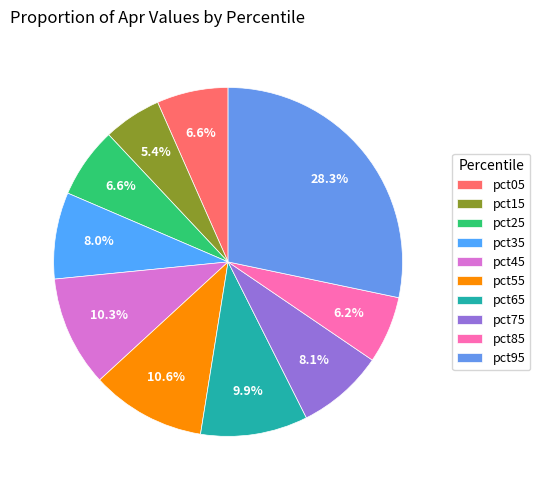

To the nearest percent, what is the average slice percentage?

10%